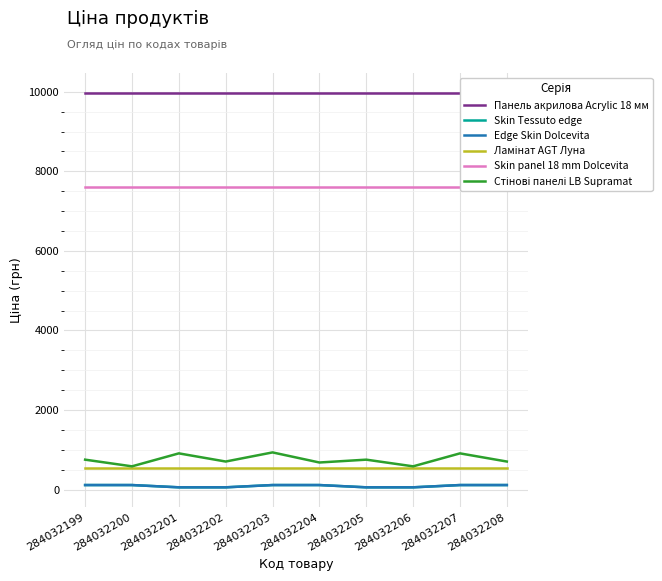

True or false: Edge Skin Dolcevita and Панель акрилова Acrylic 18 мм cross at least once.

False